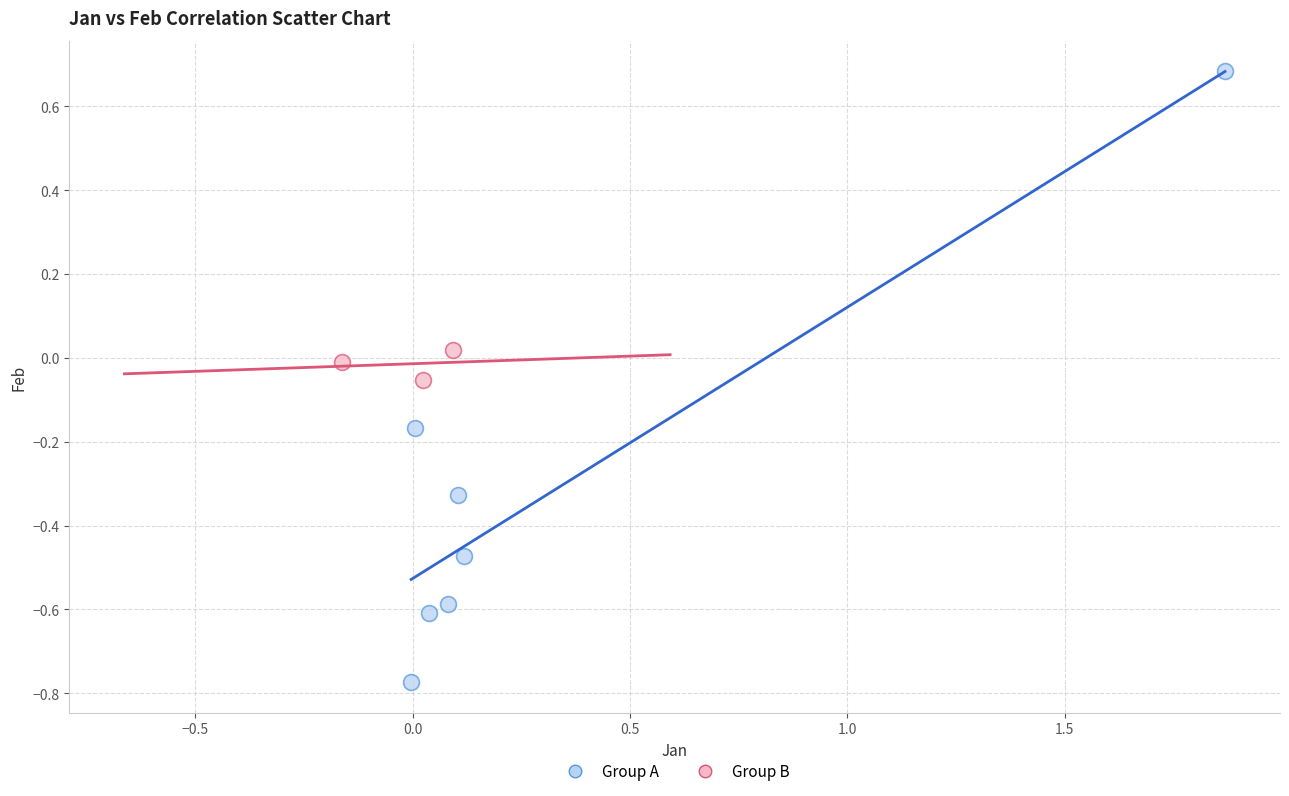

Which series has the largest Y range (max minus min)?

Group A